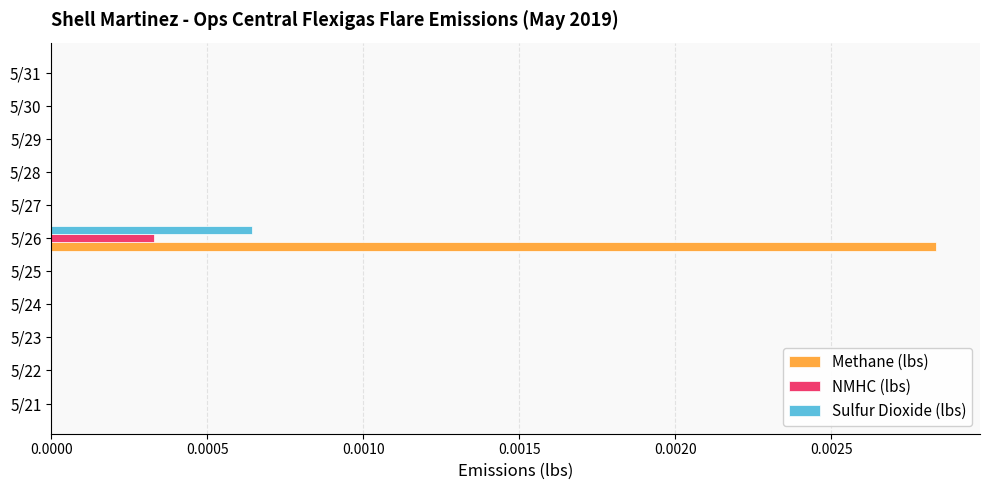

How many data points does each series have?

11